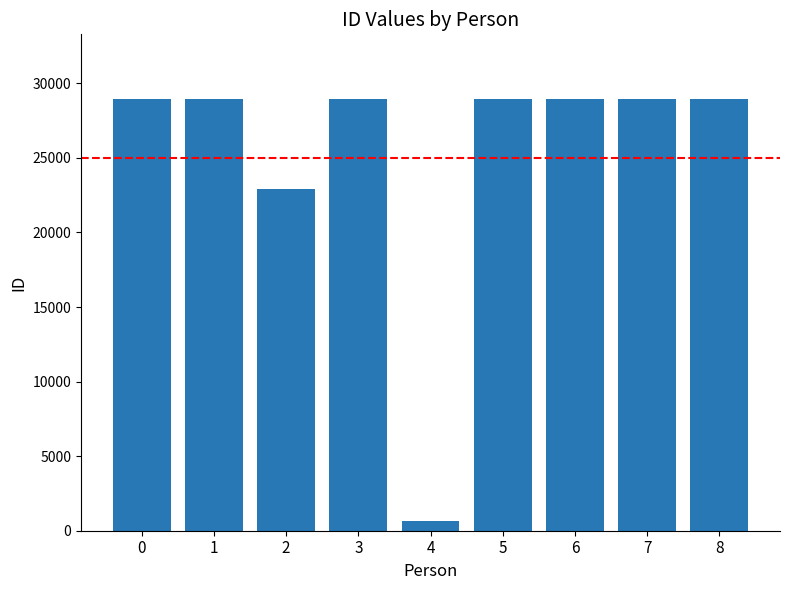

What is the maximum value shown in the chart?

28943